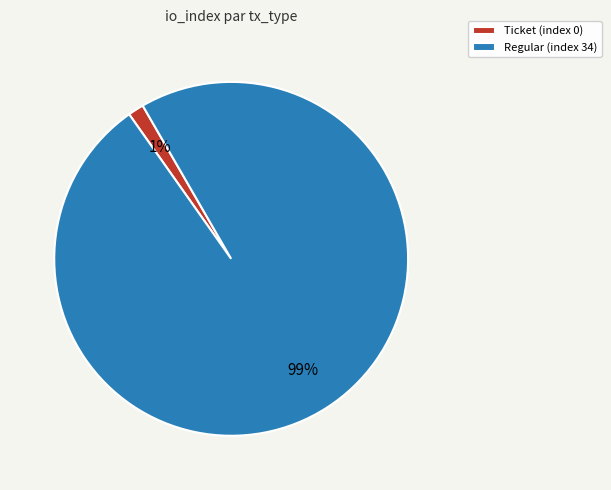

True or false: Ticket (index 0) accounts for 11% of the total.

False